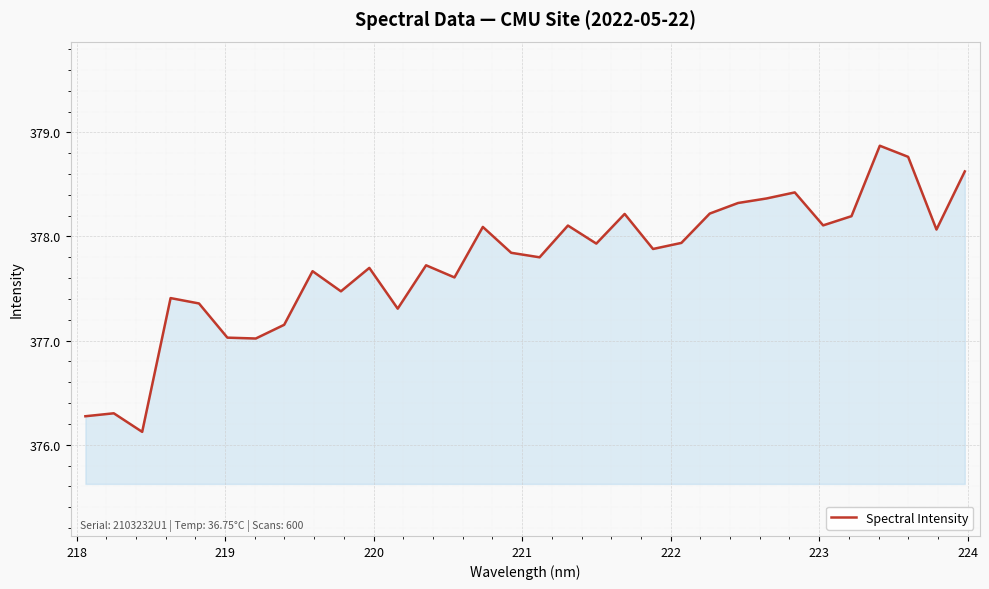

What is the maximum value shown in the chart?

378.9